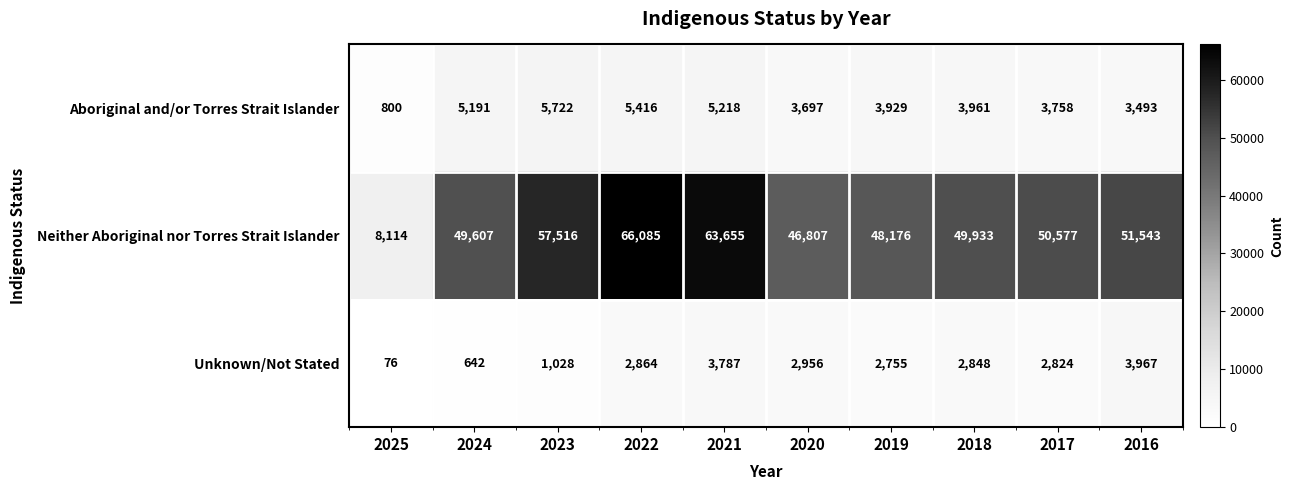

Between 2025 and 2020, which series saw the biggest shift?

Neither Aboriginal nor Torres Strait Islander